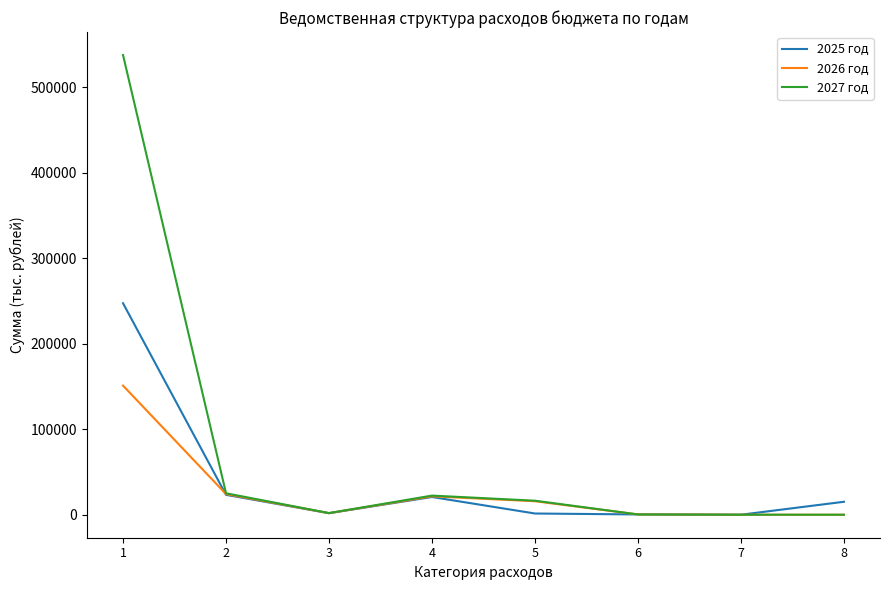

Where does the 2025 год series first go above 15175?

1